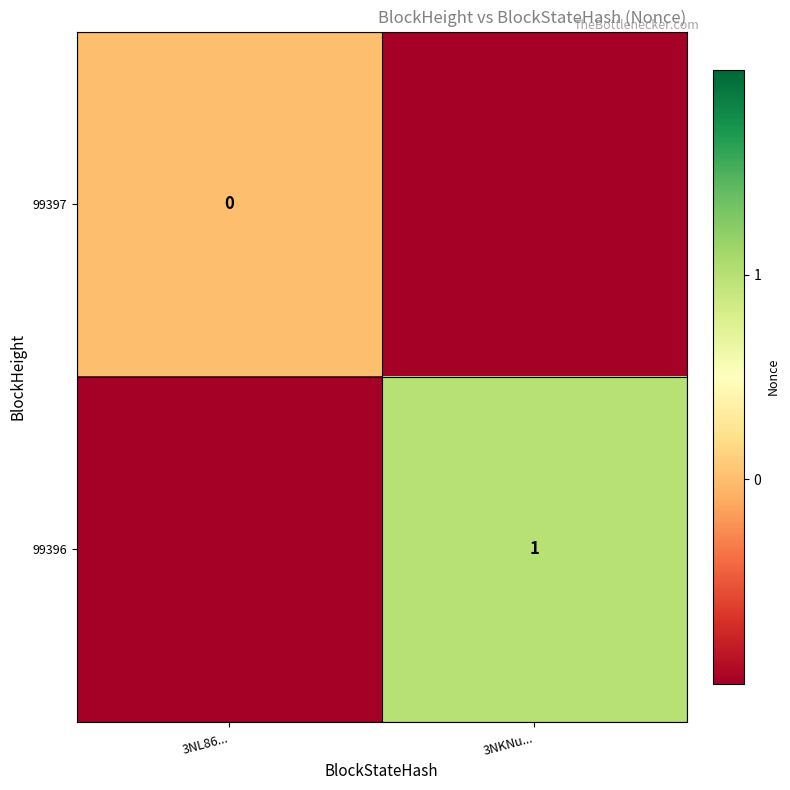

Is it true that 99396 equals 1 at 3NKNu...?

True